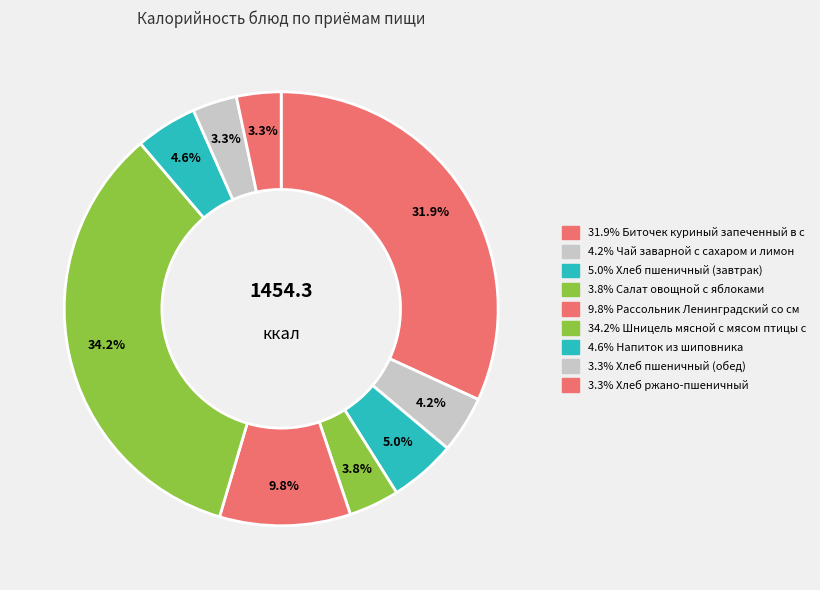

How many segments does this pie chart have?

9